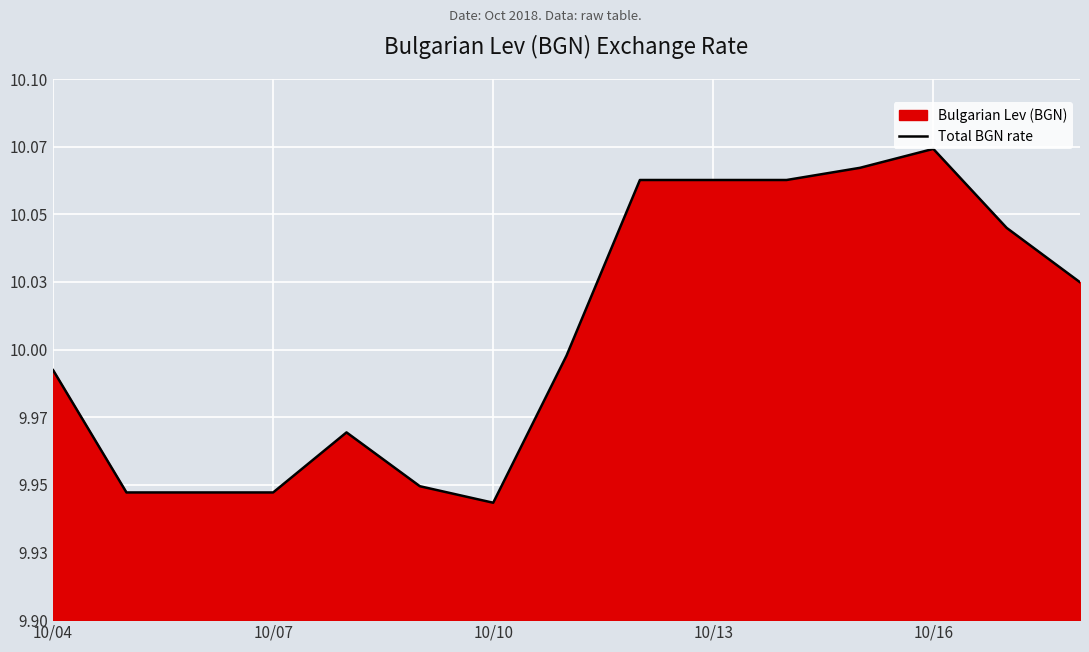

What is the ratio of the value at 10/07 to the value at 10/16?

1.0